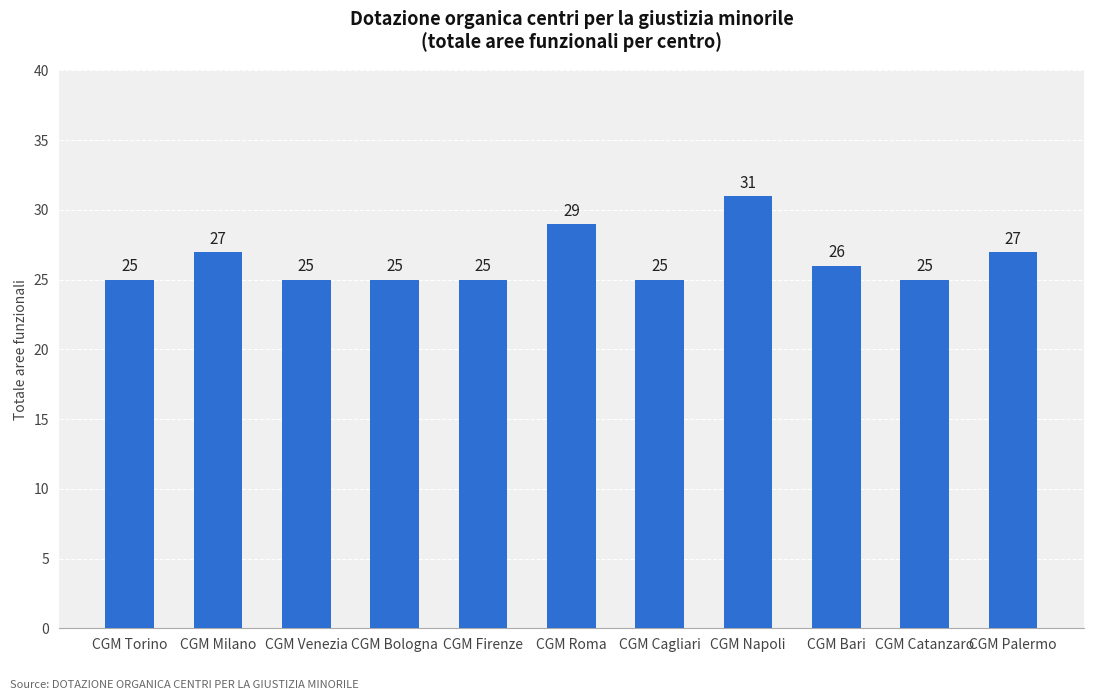

What is the label of the 3rd bar from the right?

CGM Bari